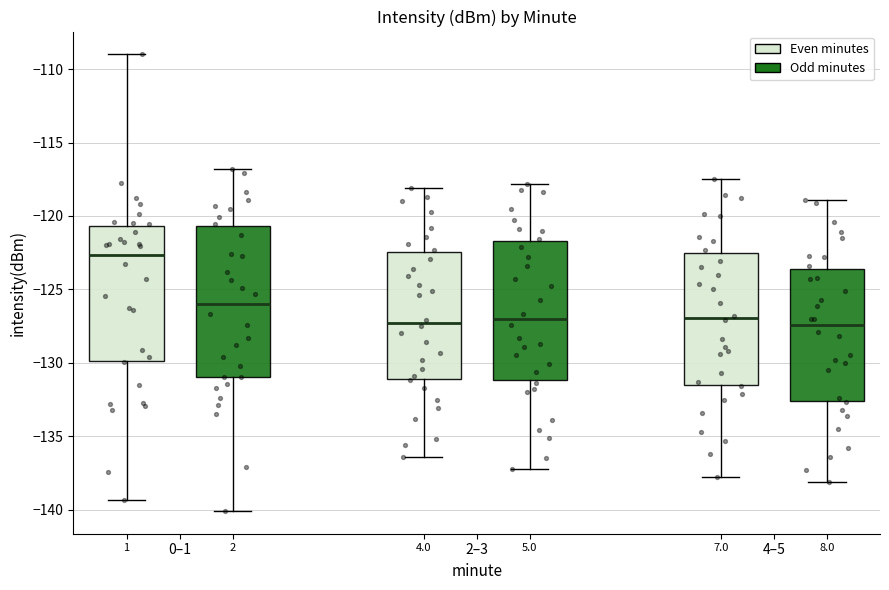

Reading left to right, read every box against the y-axis: the position of its median line, the range the box covers, and the ends of its whiskers. The values are not printed on the chart, so give them approximately, as read against the axis.

1: median -122.5, box -130.0 to -120.5, whiskers -139.5 to -109.0
2: median -126.0, box -131.0 to -120.5, whiskers -140.0 to -117.0
4.0: median -127.5, box -131.0 to -122.5, whiskers -136.5 to -118.0
5.0: median -127.0, box -131.0 to -121.5, whiskers -137.0 to -118.0
7.0: median -127.0, box -131.5 to -122.5, whiskers -138.0 to -117.5
8.0: median -127.5, box -132.5 to -123.5, whiskers -138.0 to -119.0